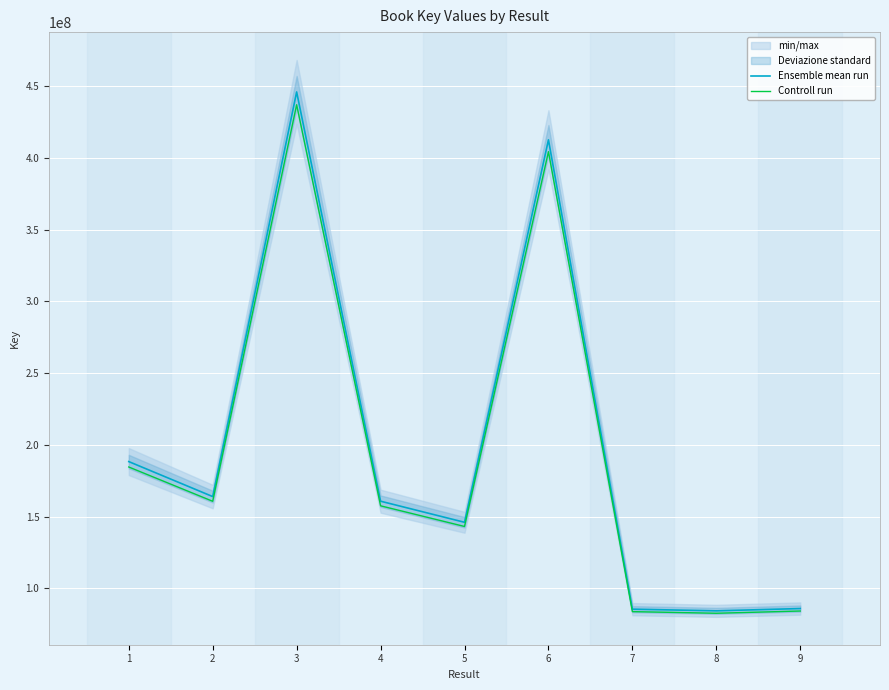

In Controll run, how many points are higher than both neighbors (excluding endpoints)?

2